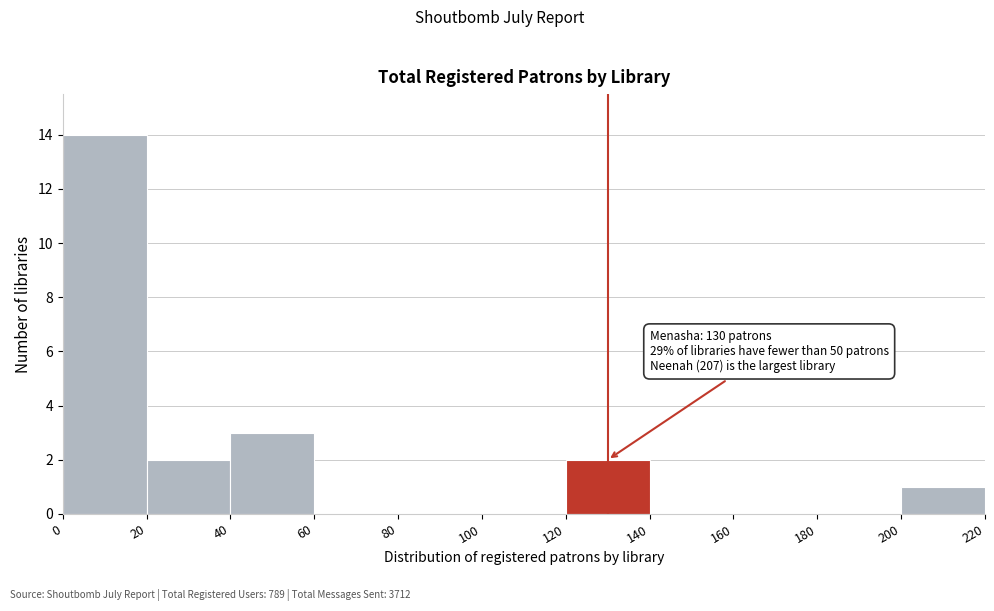

Which range on the x-axis has the tallest bar?

0 to 20